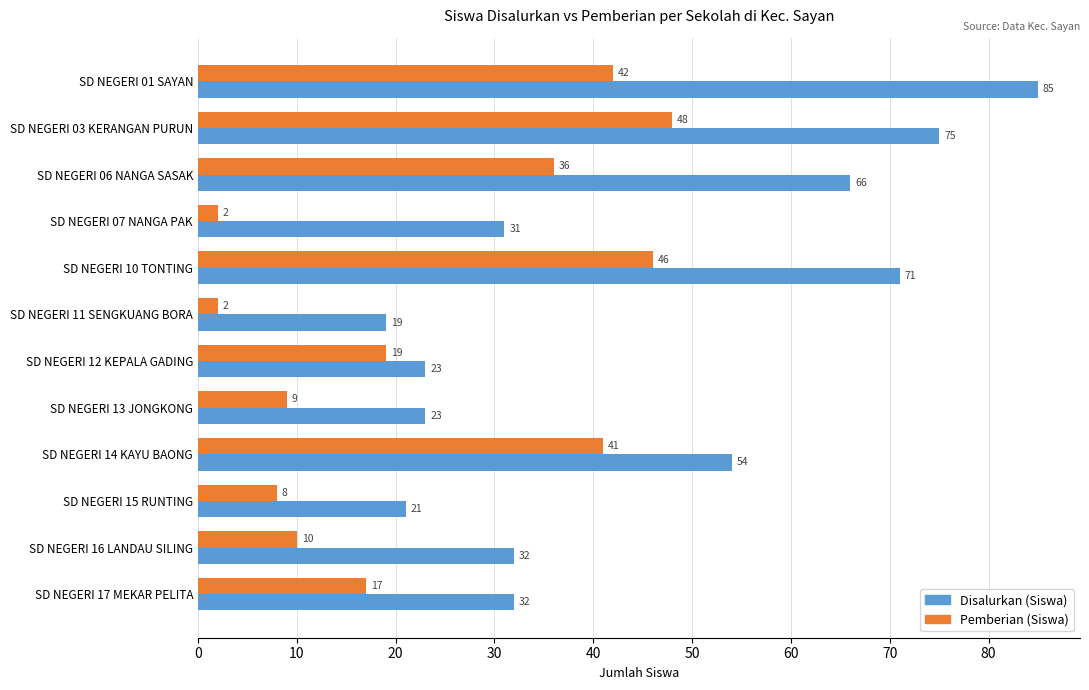

What is the average value of the Pemberian (Siswa) series?

23